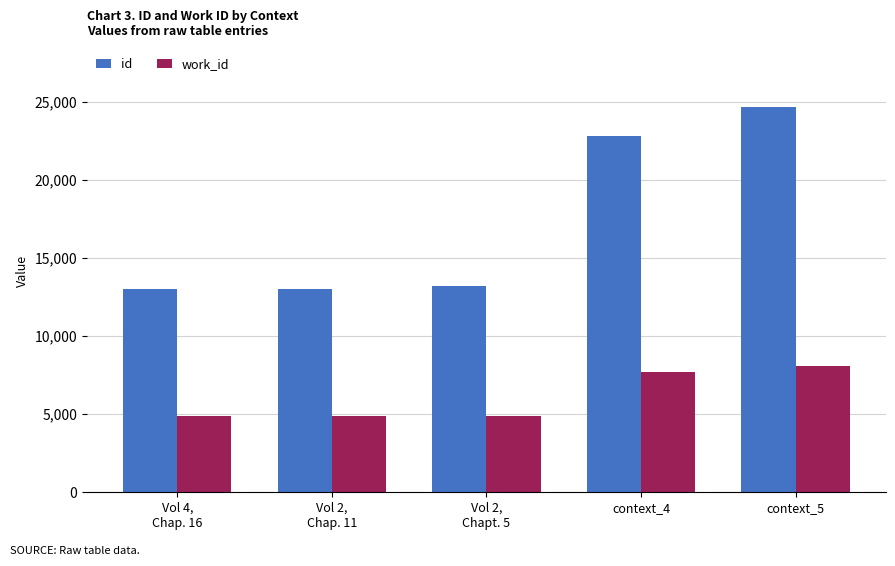

What is the total value across all series at Vol 2,
Chap. 11?

17893